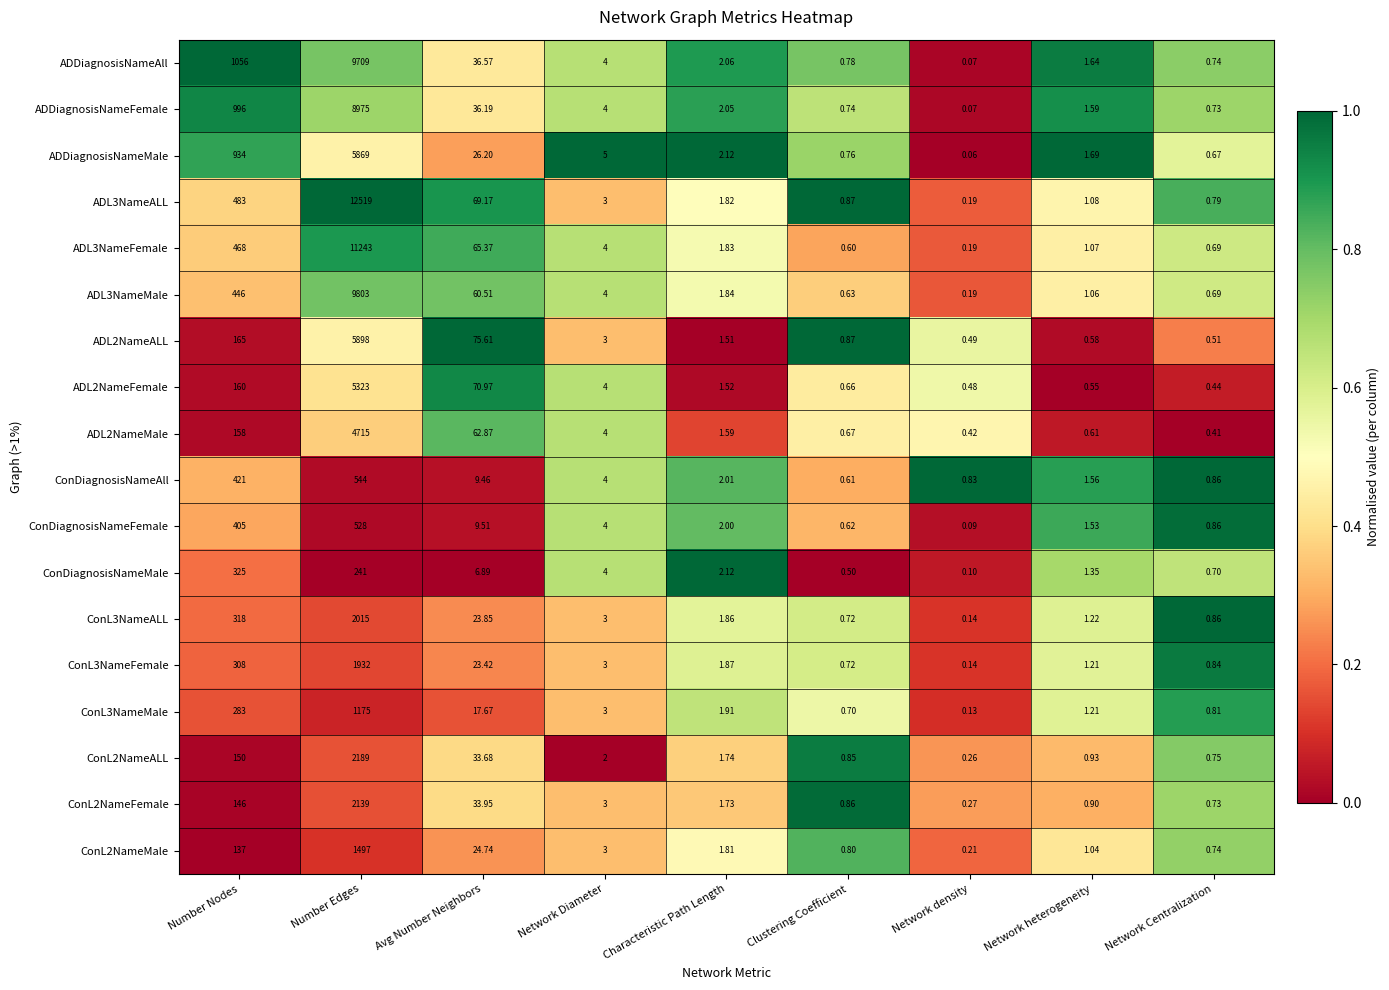

Which series changed the most between Network Diameter and Characteristic Path Length?

ADDiagnosisNameMale